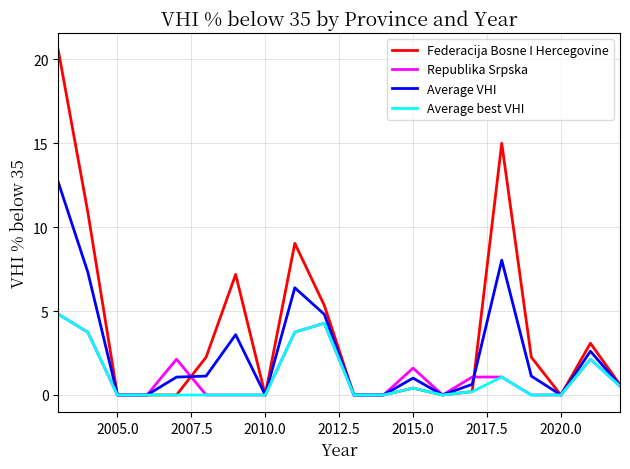

What is the maximum value shown in the chart?

20.5